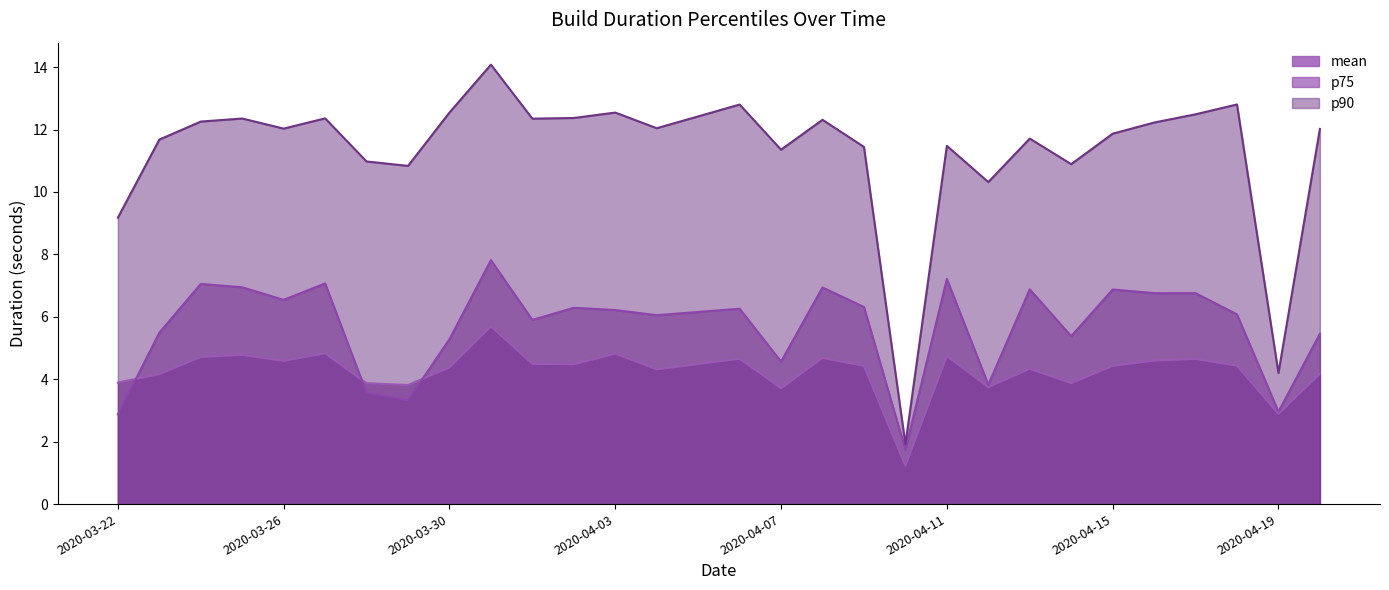

Rank the categories by mean value from highest to lowest.

2020-03-31, 2020-03-27, 2020-04-03, 2020-03-25, 2020-04-11, 2020-03-24, 2020-04-08, 2020-04-06, 2020-04-17, 2020-04-16, 2020-03-26, 2020-04-01, 2020-04-02, 2020-04-18, 2020-04-09, 2020-04-15, 2020-03-30, 2020-04-13, 2020-04-04, 2020-04-20, 2020-03-23, 2020-03-22, 2020-04-14, 2020-03-28, 2020-03-29, 2020-04-12, 2020-04-07, 2020-04-19, 2020-04-10